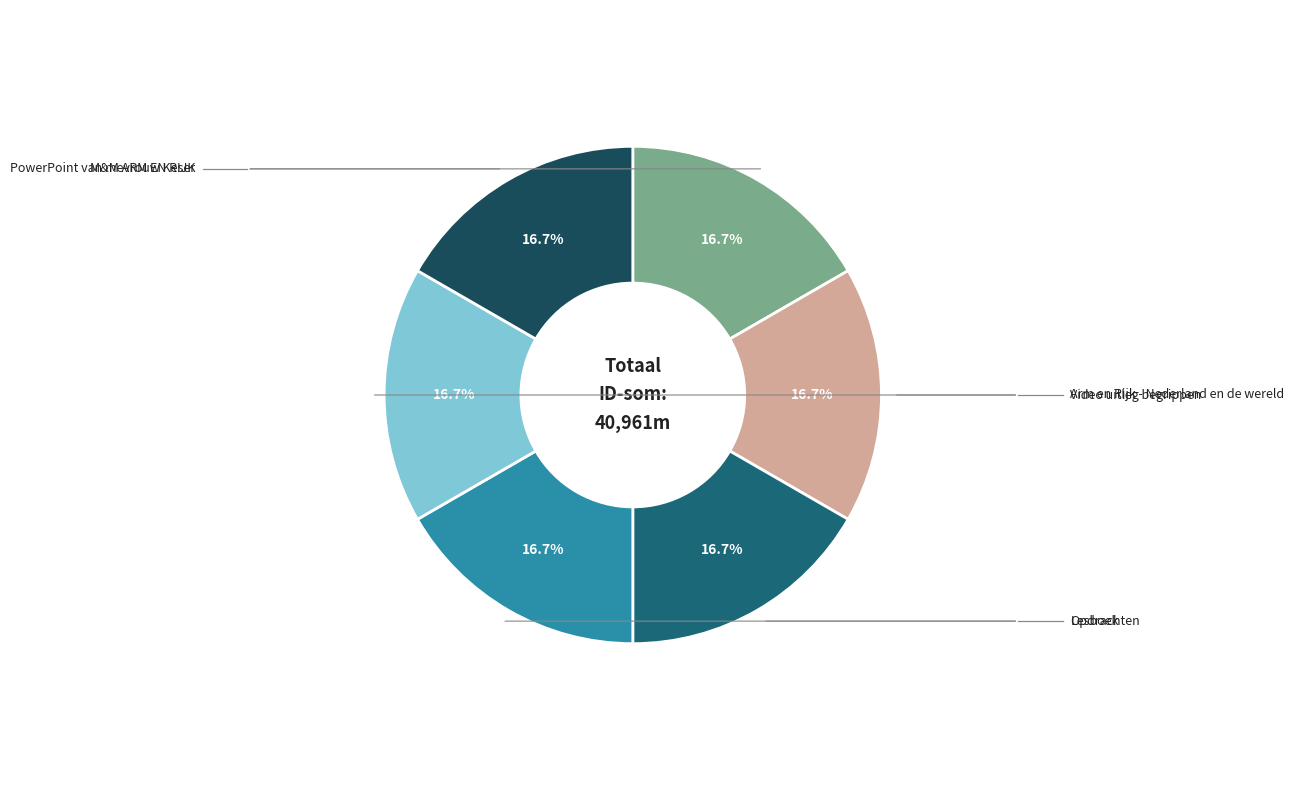

Count the number of slices in the pie.

6